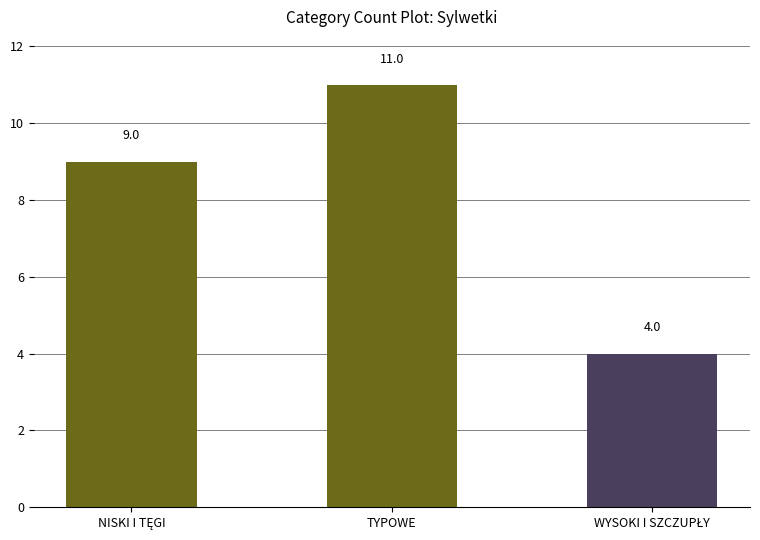

True or false: the data shows 6 at TYPOWE.

False